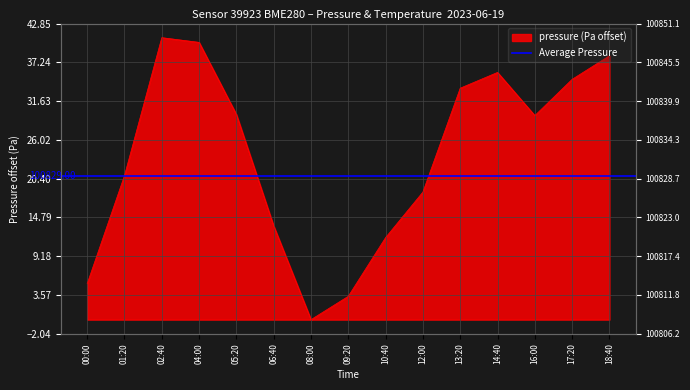

Reading right to left, list all the values displayed in this chart.

18:40=38.2	17:20=34.8	16:00=29.5	14:40=35.8	13:20=33.5	12:00=18.5	10:40=11.9	09:20=3.4	08:00=0.0	06:40=13.6	05:20=29.7	04:00=40.1	02:40=40.8	01:20=20.8	00:00=5.2